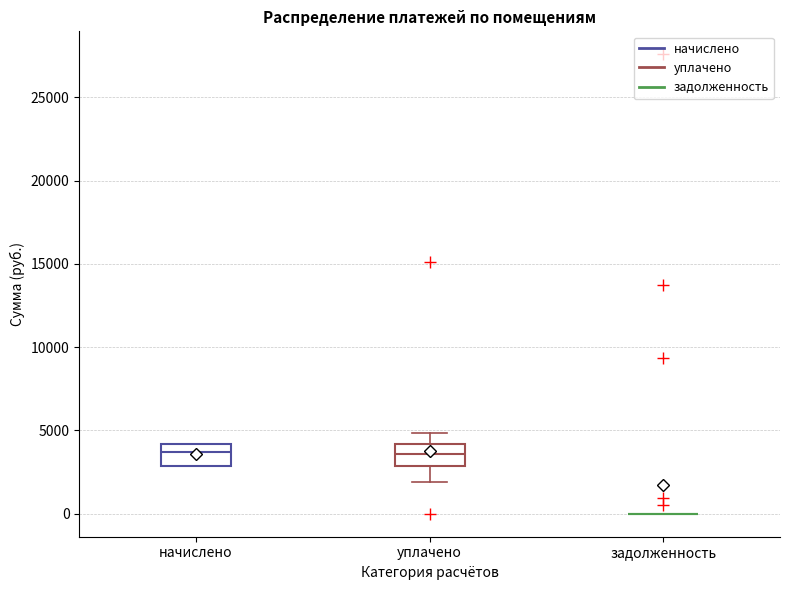

Reading left to right, read every box against the y-axis: the position of its median line, the range the box covers, and the ends of its whiskers. The values are not printed on the chart, so give them approximately, as read against the axis.

начислено: median 3500, box 3000 to 4000, whiskers 3000 to 4000
уплачено: median 3500, box 3000 to 4000, whiskers 2000 to 5000
задолженность: box collapsed to a line at 0, whiskers 0 to 0